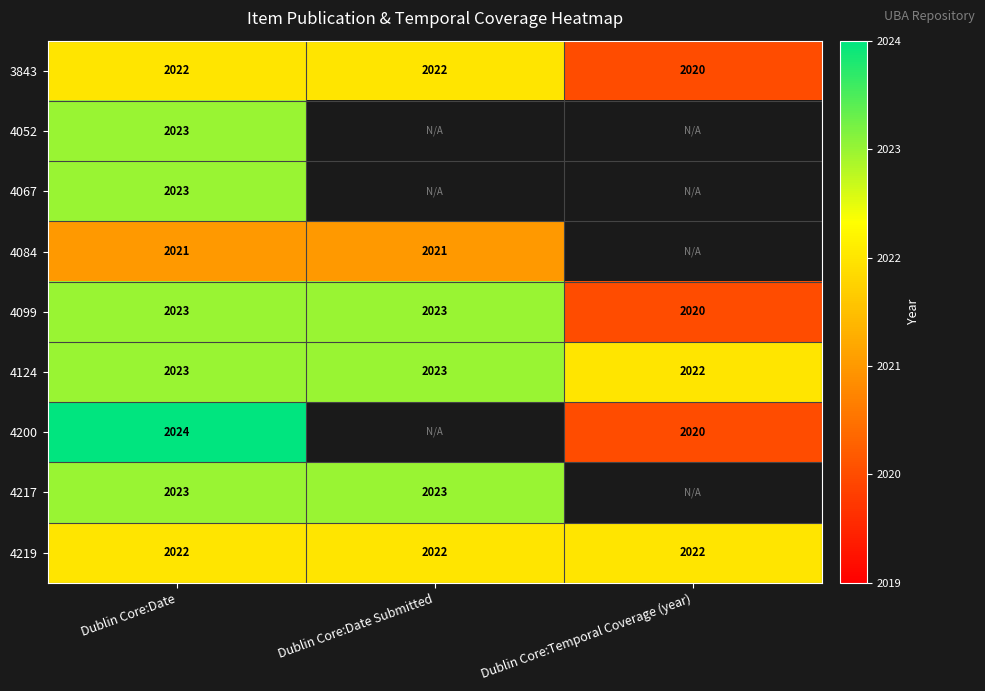

What is the difference between the highest and lowest values at Dublin Core:Date?

3